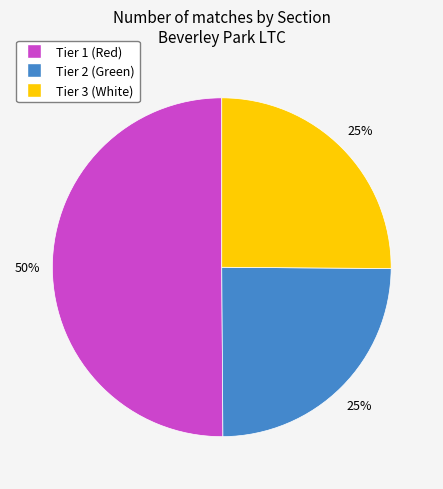

To the nearest percent, what is the average slice percentage?

33%